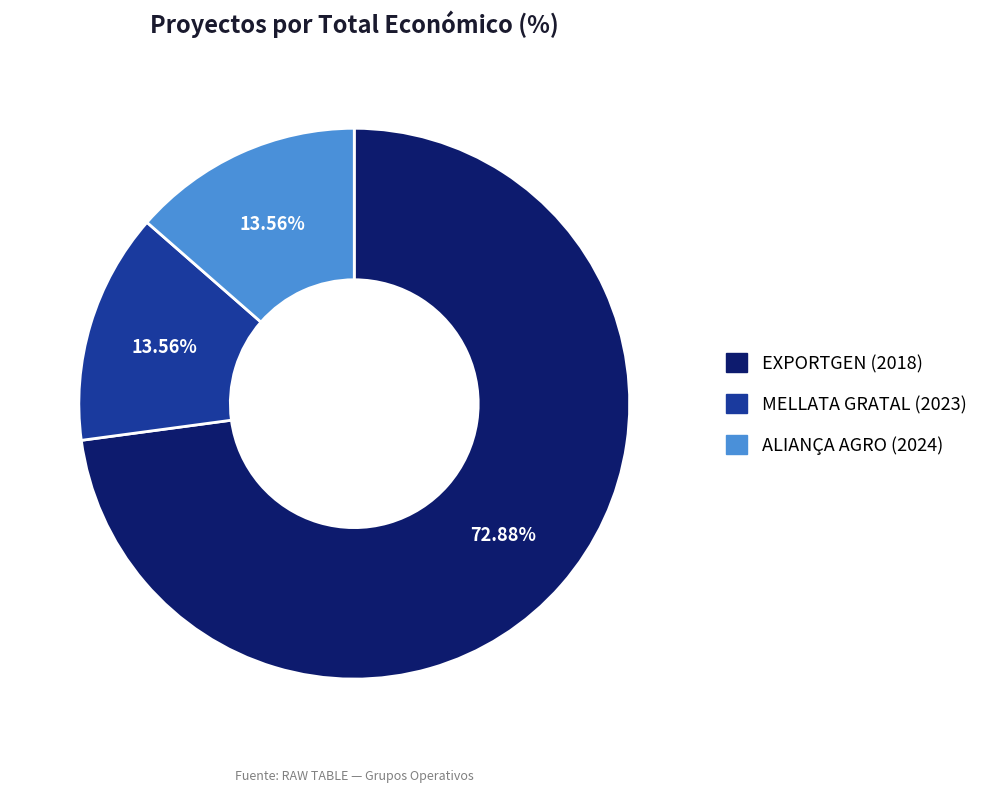

True or false: EXPORTGEN (2018) accounts for 59% of the total.

False